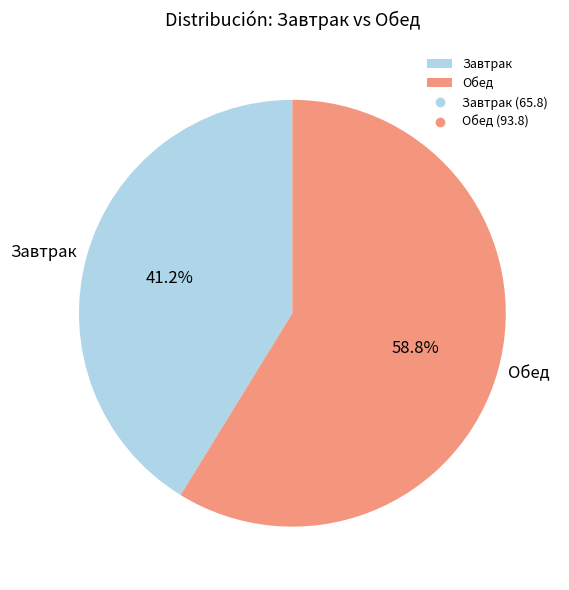

Count the number of slices in the pie.

2